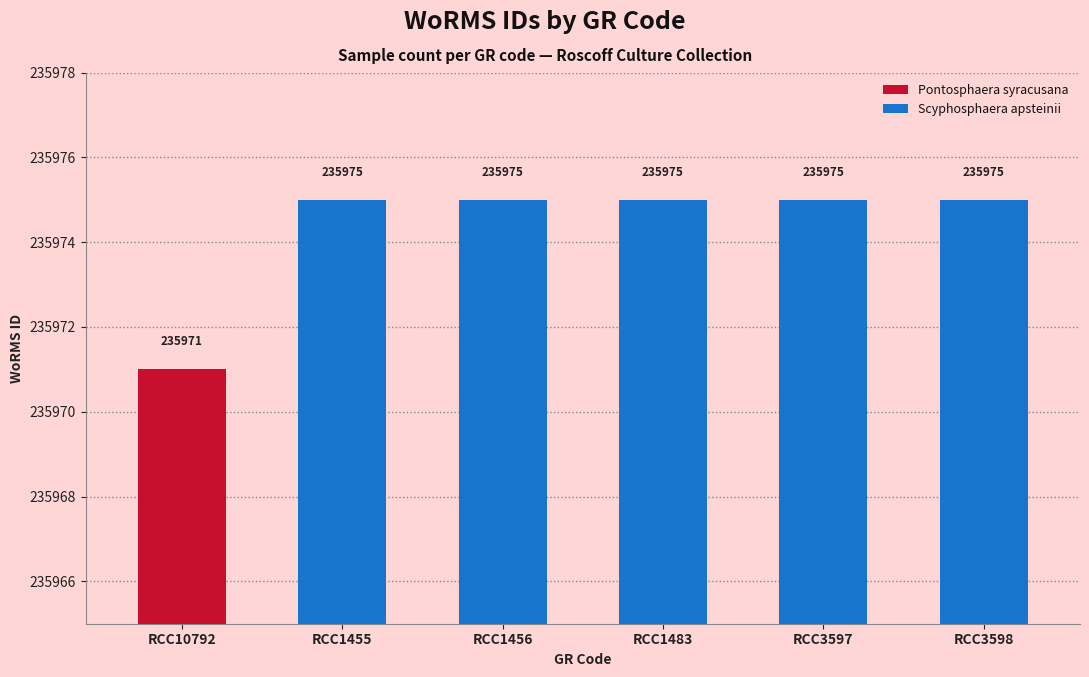

Read the value at RCC3598.

235975